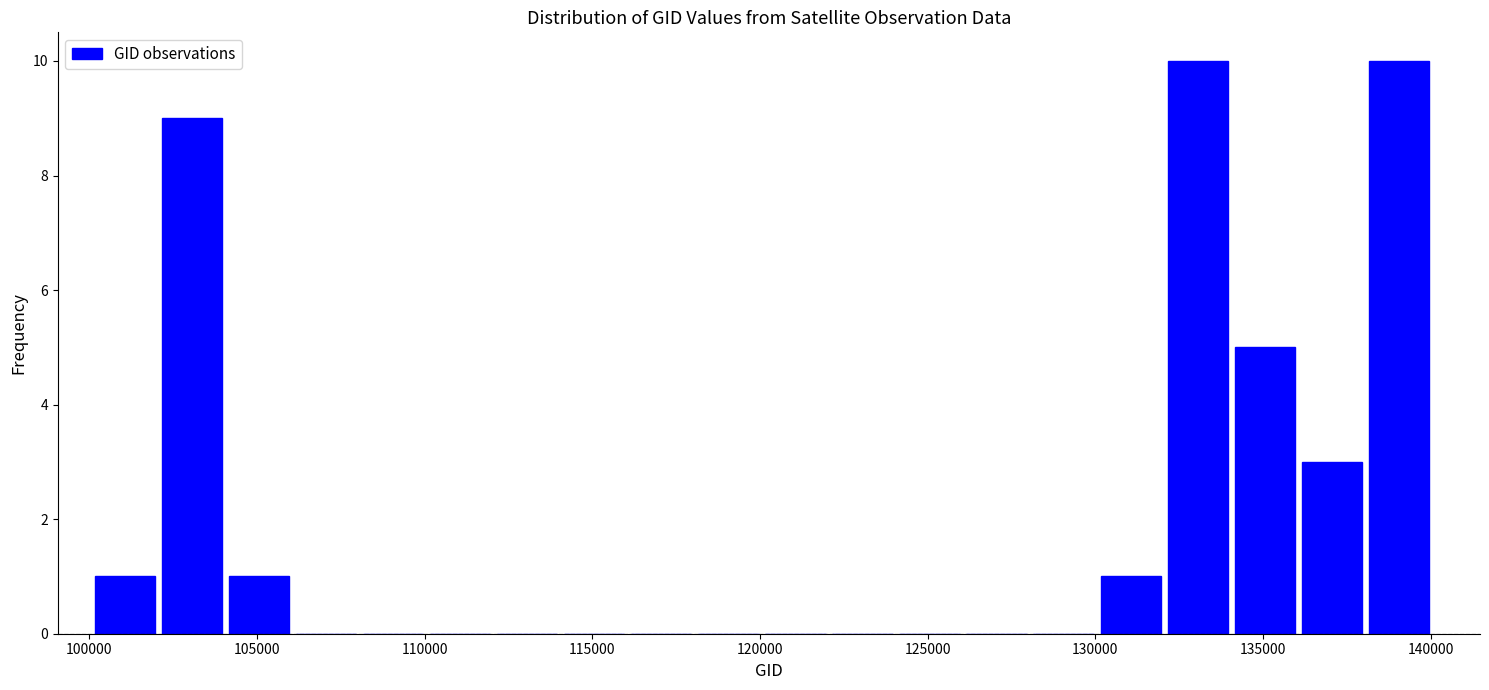

What is the height of the bar covering 138000 to 140000 on the x-axis? Neither the bar edges nor the heights are printed on the chart, so give them approximately, as read against the axes.

10